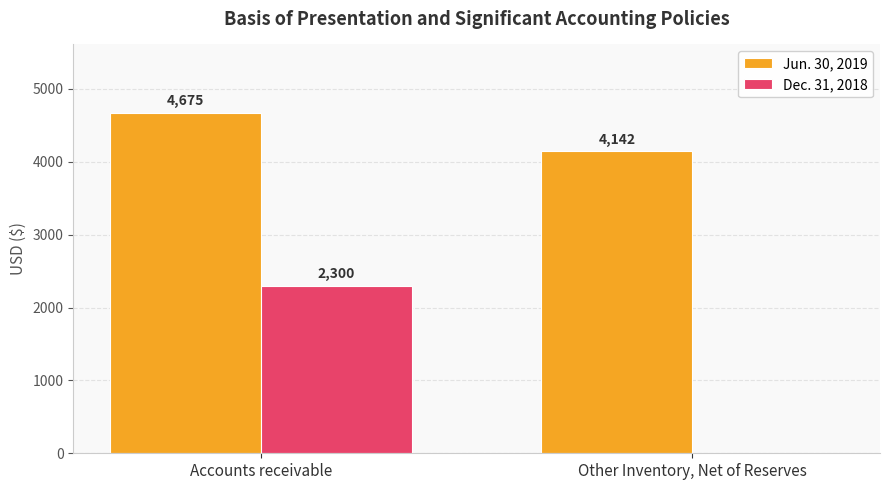

The value of Dec. 31, 2018 at Accounts receivable is 3486. True or false?

False